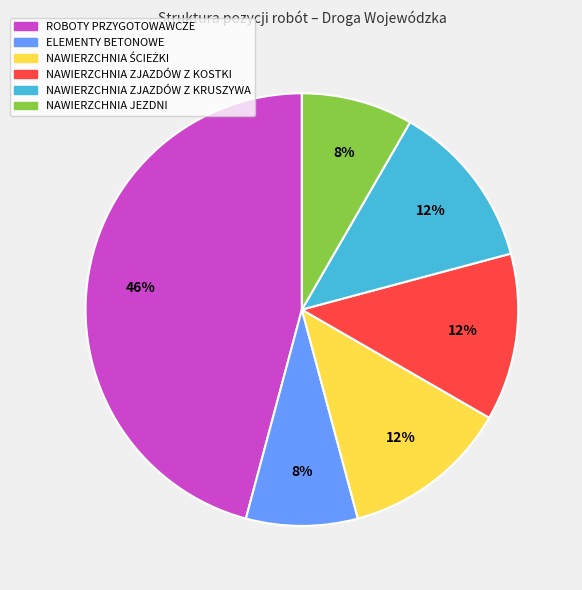

Is there a majority slice in this chart?

No